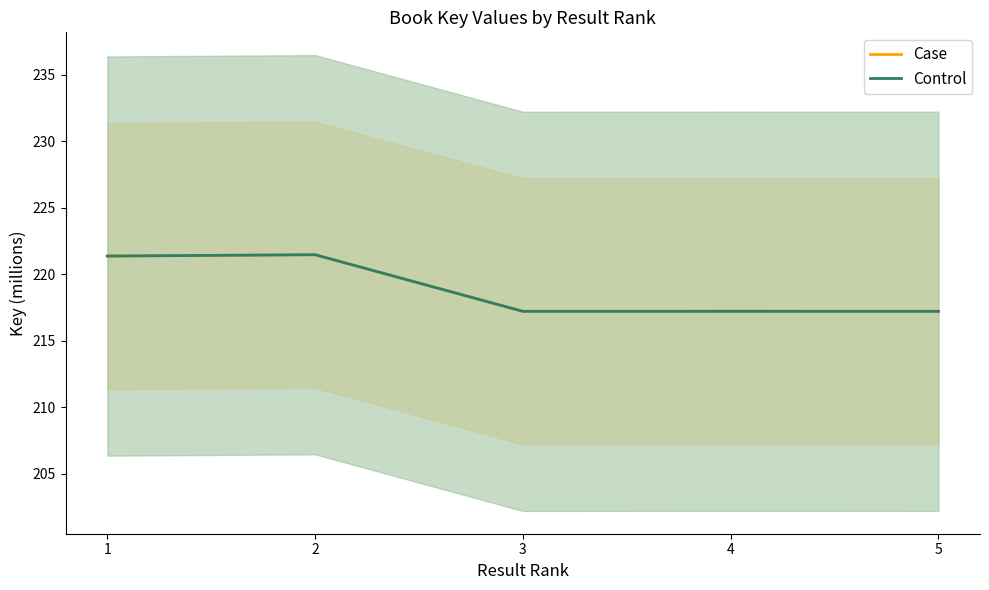

What is the maximum value for Case?

221.5